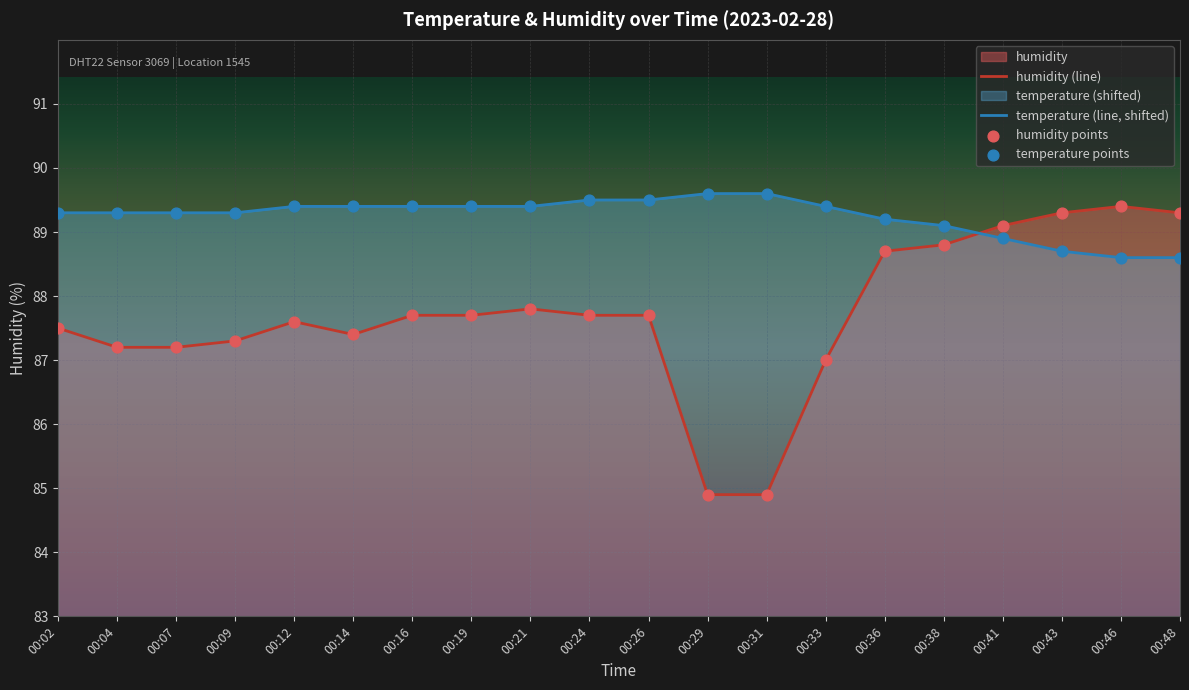

Which series reaches the maximum Y coordinate?

temperature